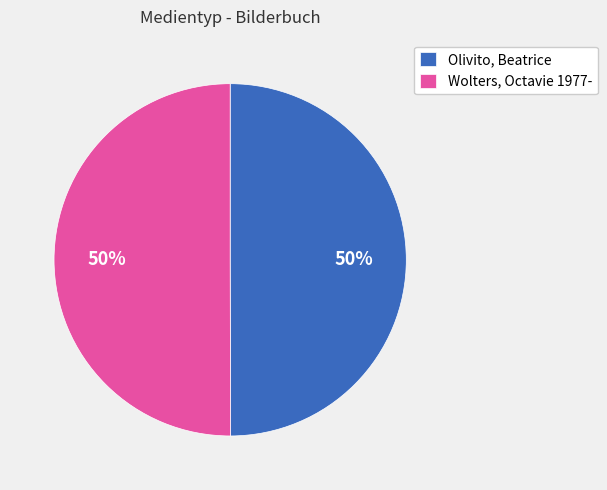

To the nearest percent, what percentage of the pie is Olivito, Beatrice?

50%